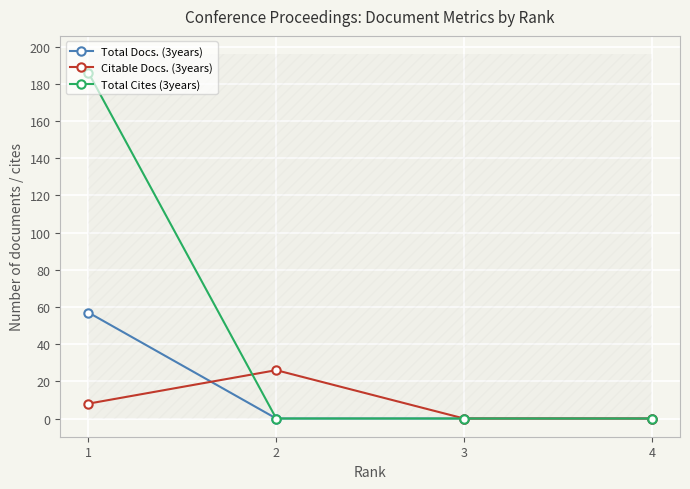

Reading left to right, list all the values displayed in this chart.

Total Docs. (3years): 4=0	3=0	2=0	1=57
Citable Docs. (3years): 4=0	3=0	2=26	1=8
Total Cites (3years): 4=0	3=0	2=0	1=186